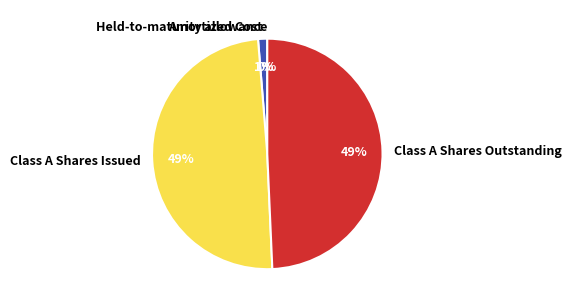

Is there a majority slice in this chart?

No